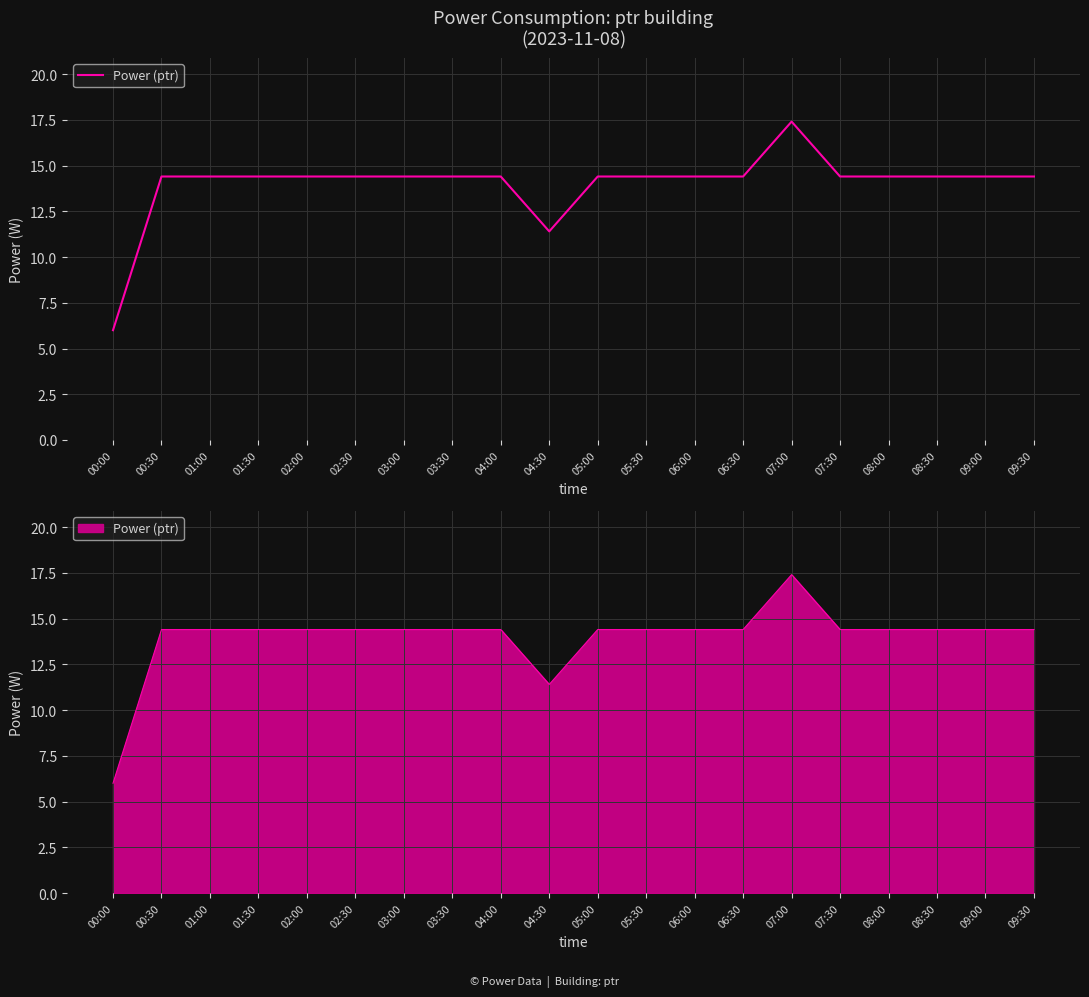

Read the value at 04:00.

14.4